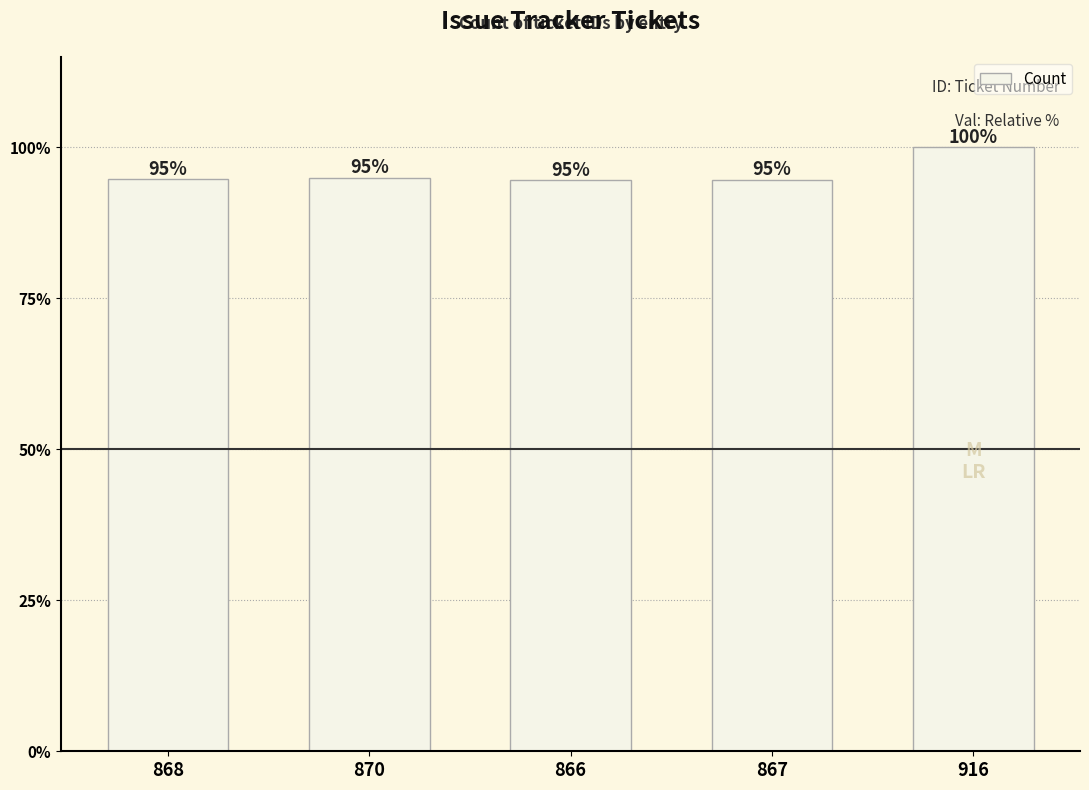

Which label corresponds to the smallest value in the chart?

866